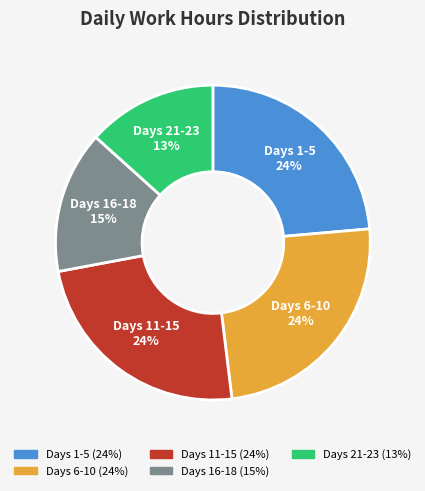

To the nearest percent, what is the average slice percentage?

20%